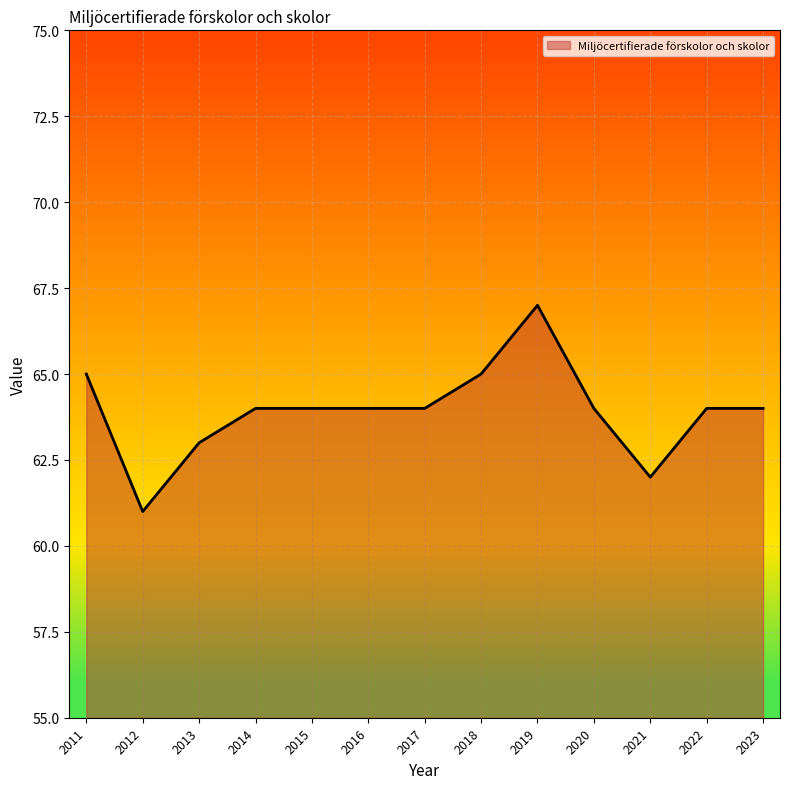

At which category does the chart reach its peak across all series?

2019